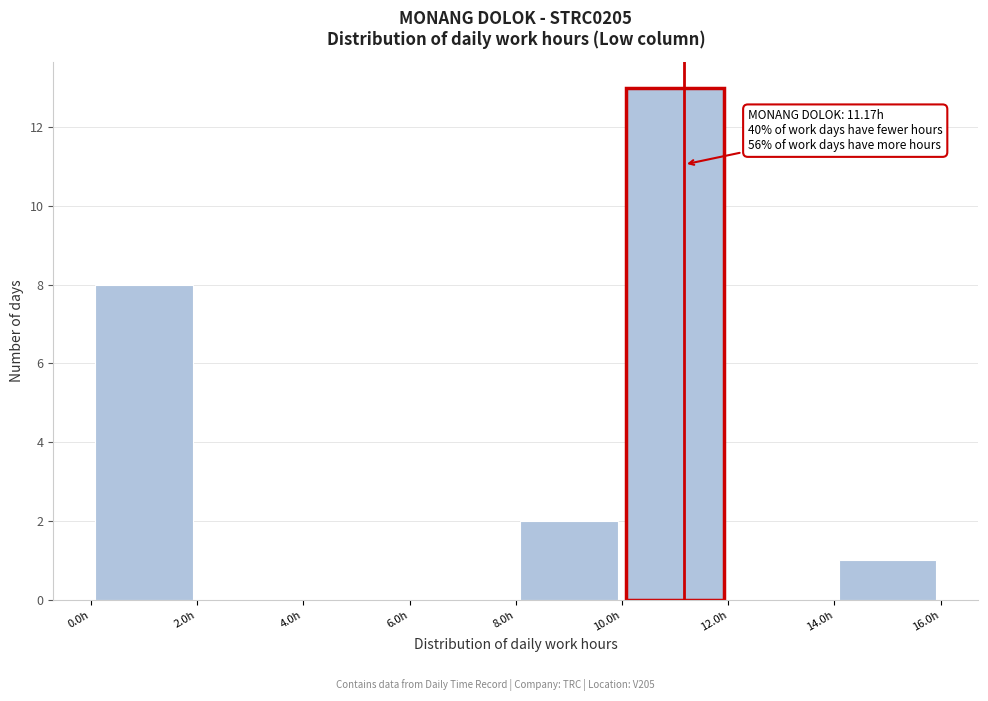

Which range on the x-axis has the tallest bar?

10 to 12